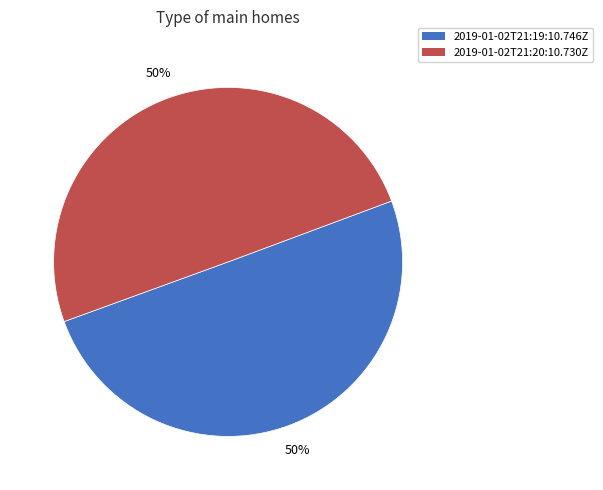

True or false: 2019-01-02T21:20:10.730Z accounts for 35% of the total.

False